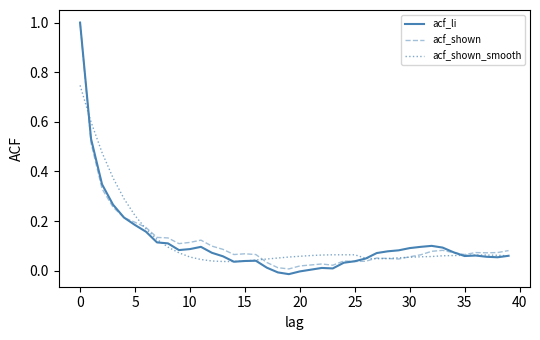

What is the maximum value for acf_li?

1.0